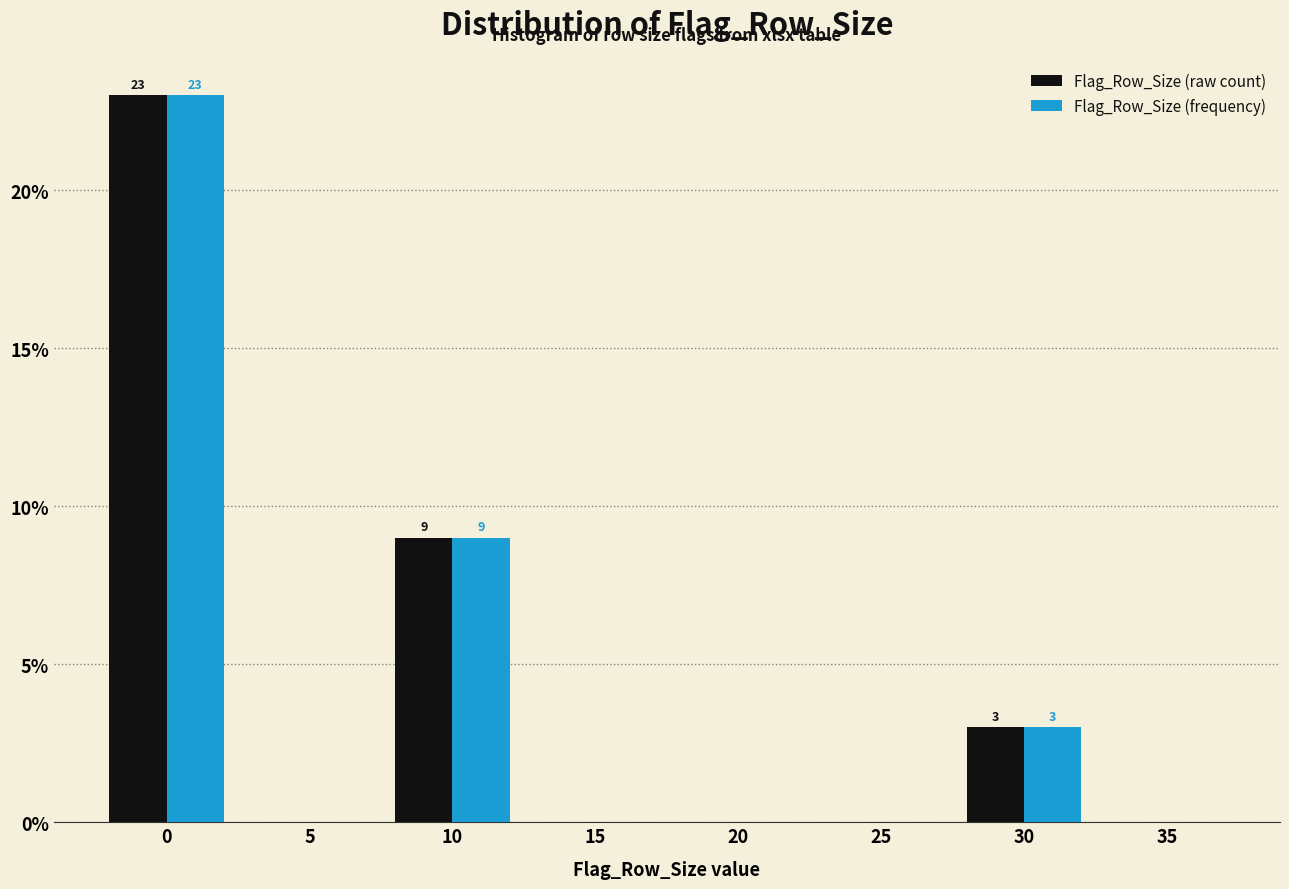

Reading left to right, transcribe all the data shown in this chart.

Flag_Row_Size (raw count): 0=23	5=0	10=9	15=0	20=0	25=0	30=3	35=0
Flag_Row_Size (frequency): 0=23	5=0	10=9	15=0	20=0	25=0	30=3	35=0